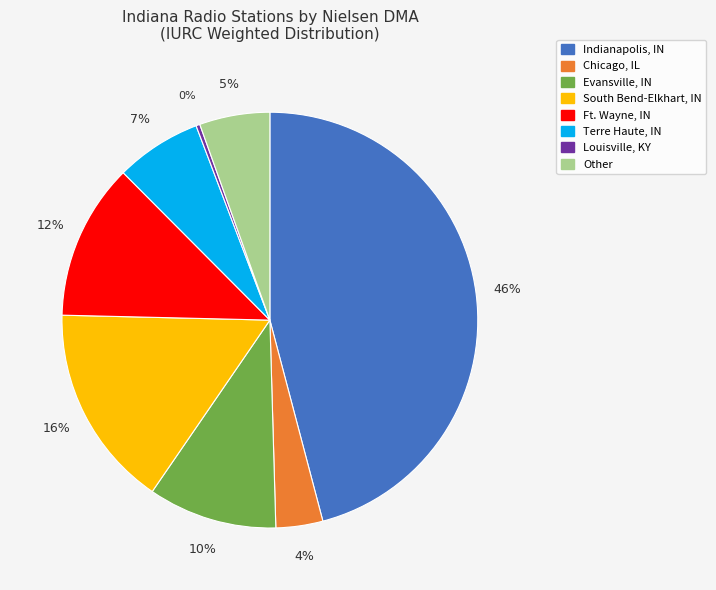

What percentage is the Terre Haute, IN slice, to the nearest percent?

7%